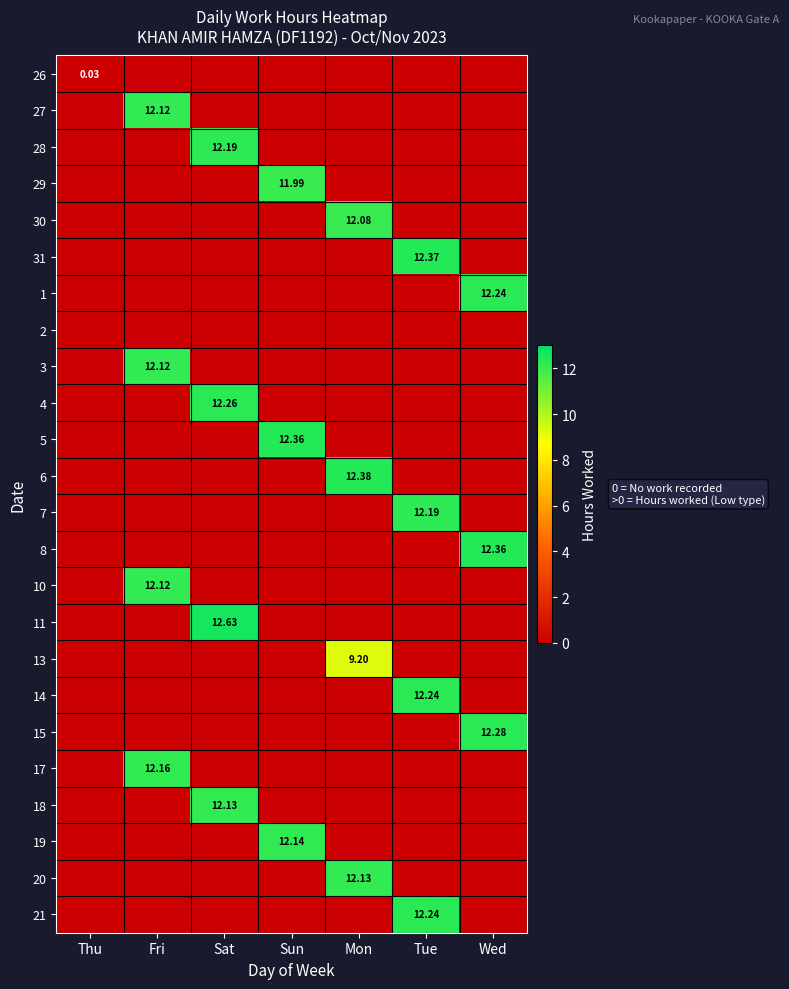

True or false: 28 has a value of 7.5 at Wed.

False